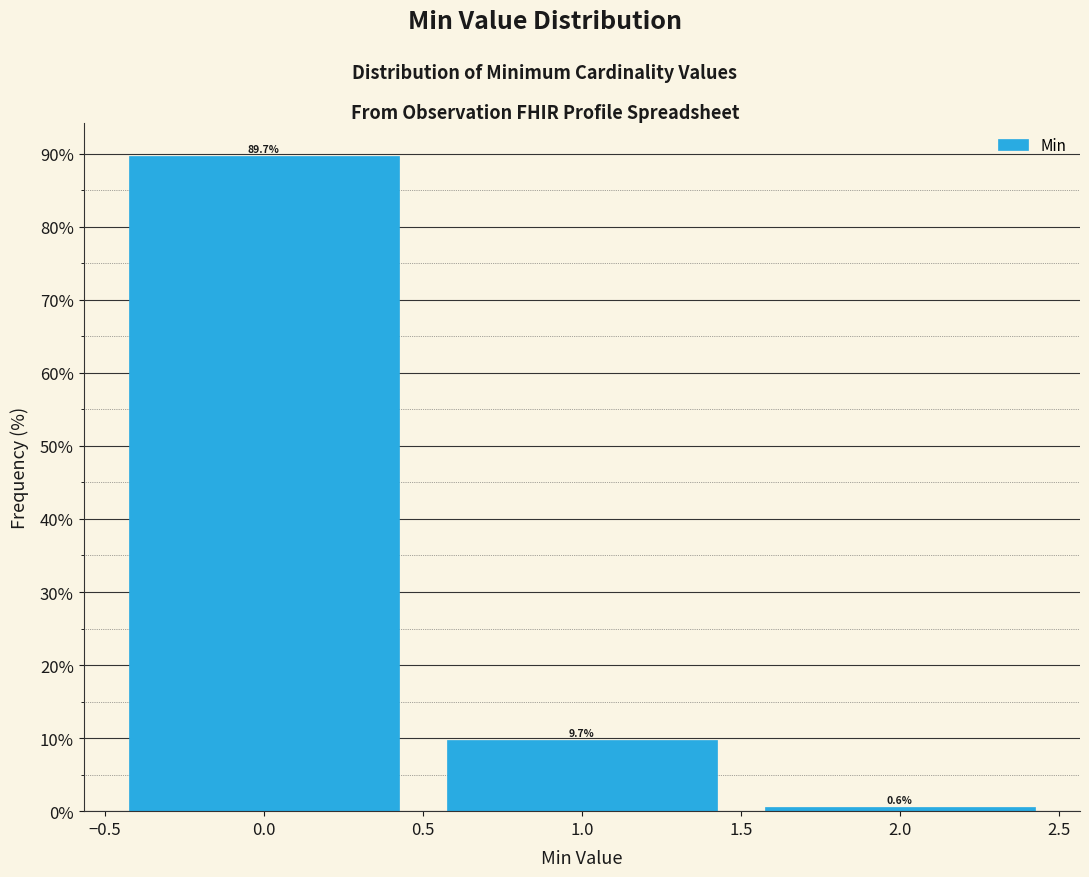

What is the height of the bar covering -0.5 to 0.5 on the x-axis?

89.7